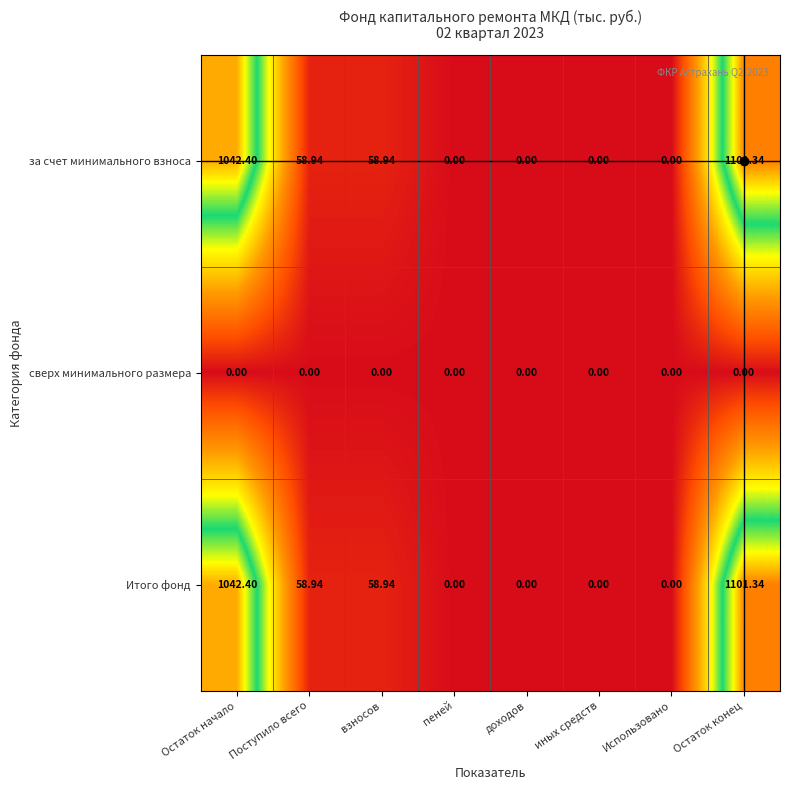

At which category is the sum across all series the highest?

Остаток конец